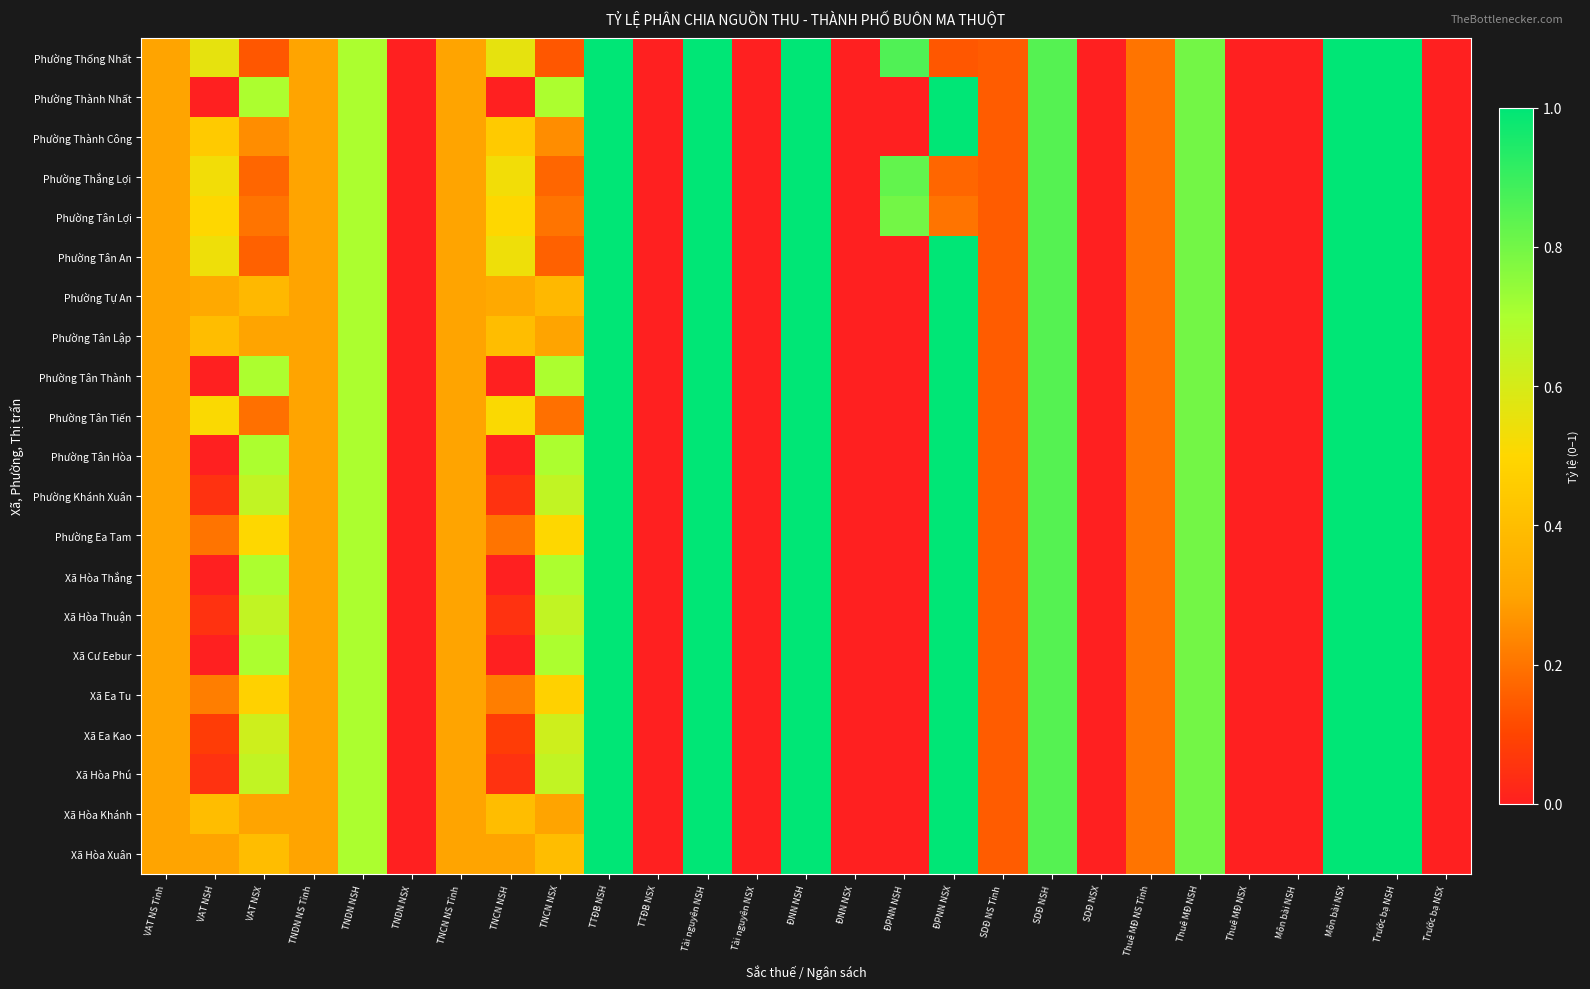

List the series in order of their peak value, highest first.

Phường Thống Nhất, Phường Thành Nhất, Phường Thành Công, Phường Thắng Lợi, Phường Tân Lợi, Phường Tân An, Phường Tự An, Phường Tân Lập, Phường Tân Thành, Phường Tân Tiến, Phường Tân Hòa, Phường Khánh Xuân, Phường Ea Tam, Xã Hòa Thắng, Xã Hòa Thuận, Xã Cư Eebur, Xã Ea Tu, Xã Ea Kao, Xã Hòa Phú, Xã Hòa Khánh, Xã Hòa Xuân